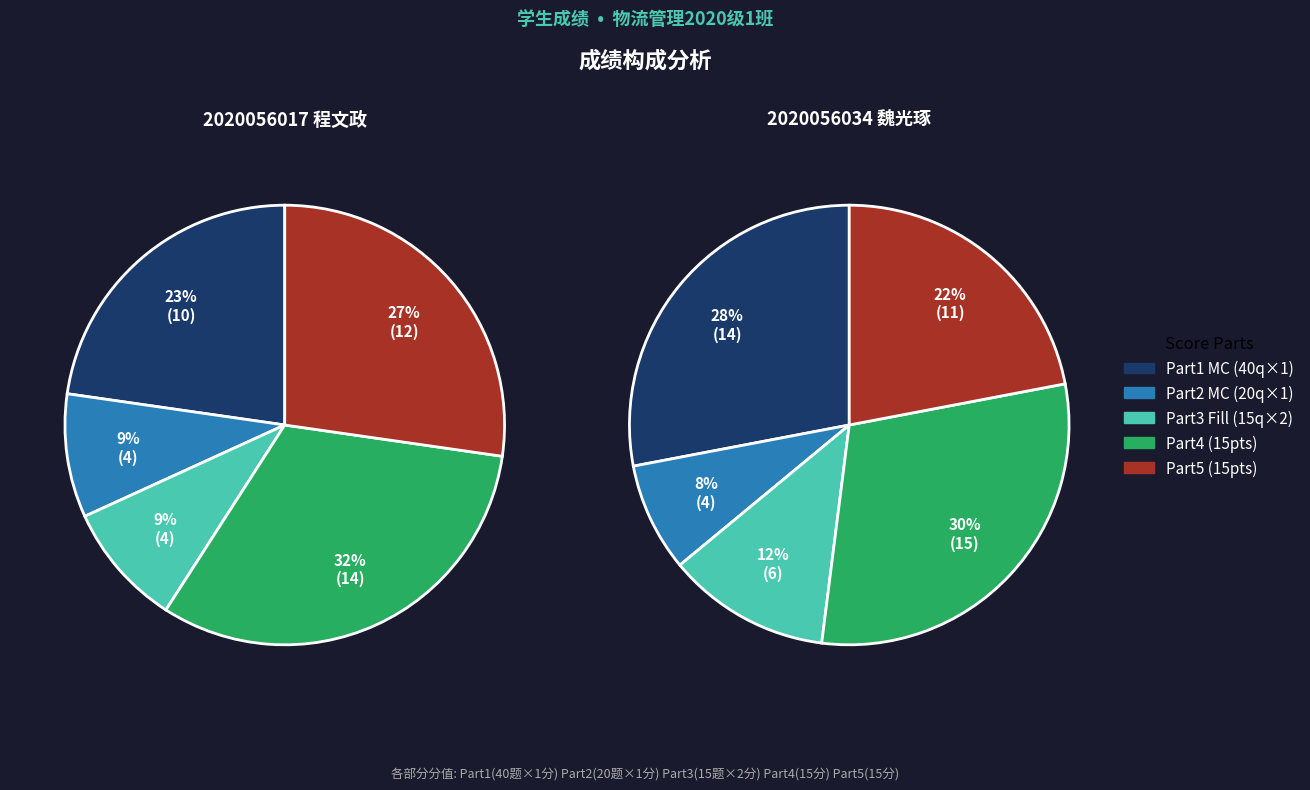

Does 2020056034 account for over 50% of the chart?

Yes